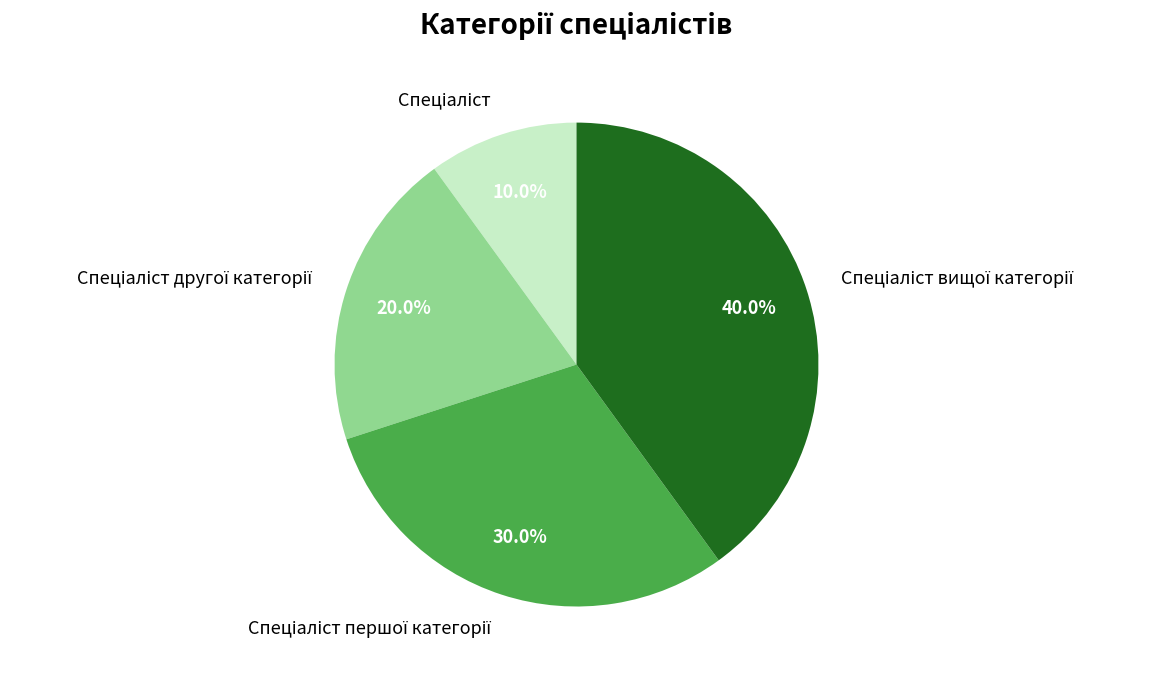

Is there any slice that represents more than half of the pie?

No